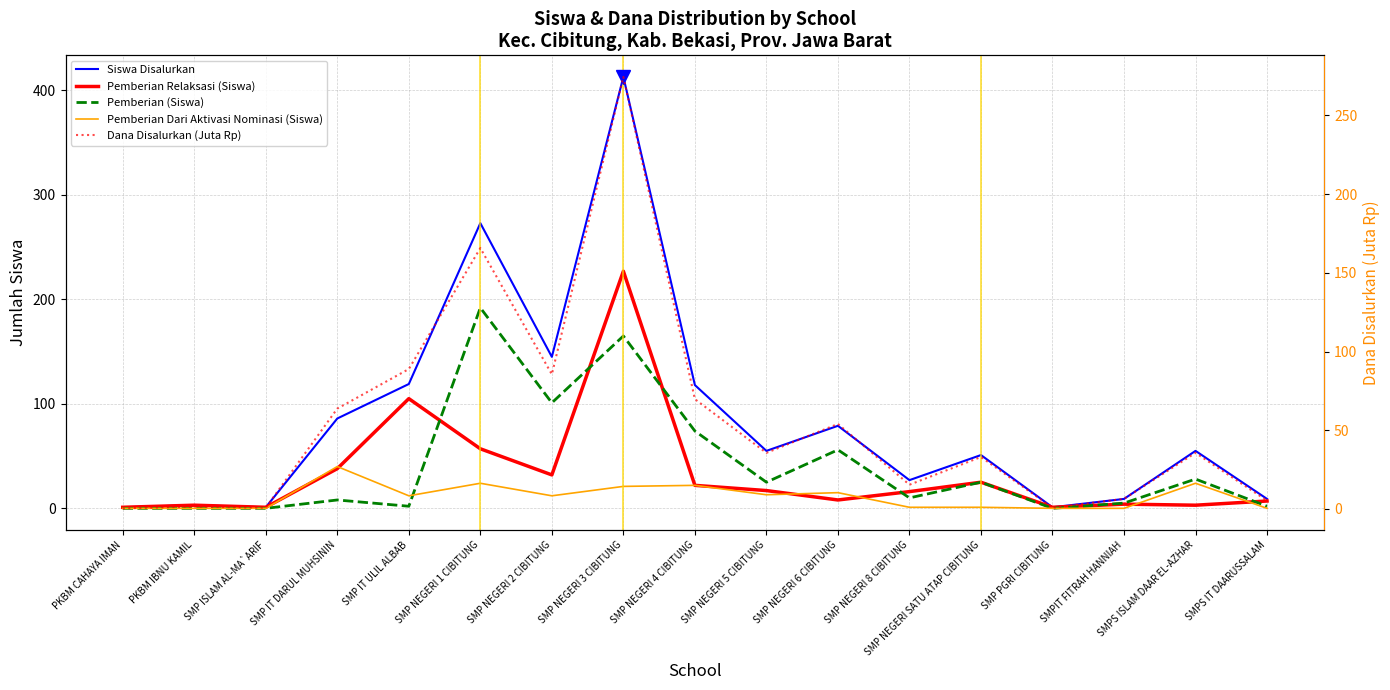

How many lines are shown in the chart?

5